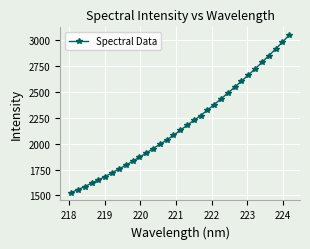

What is the maximum value shown in the chart?

3051.2